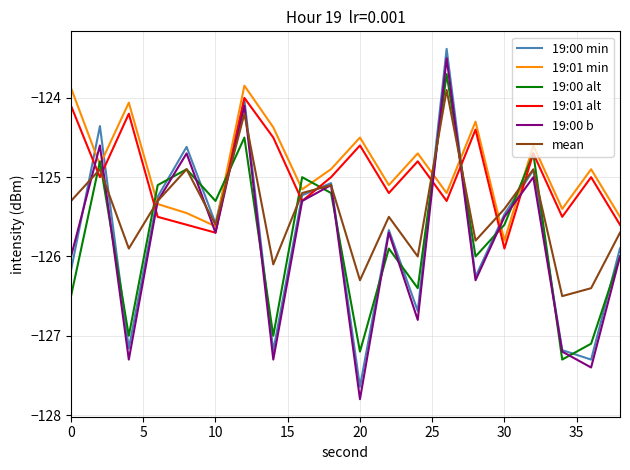

Which series has the largest range (max minus min)?

19:00 b